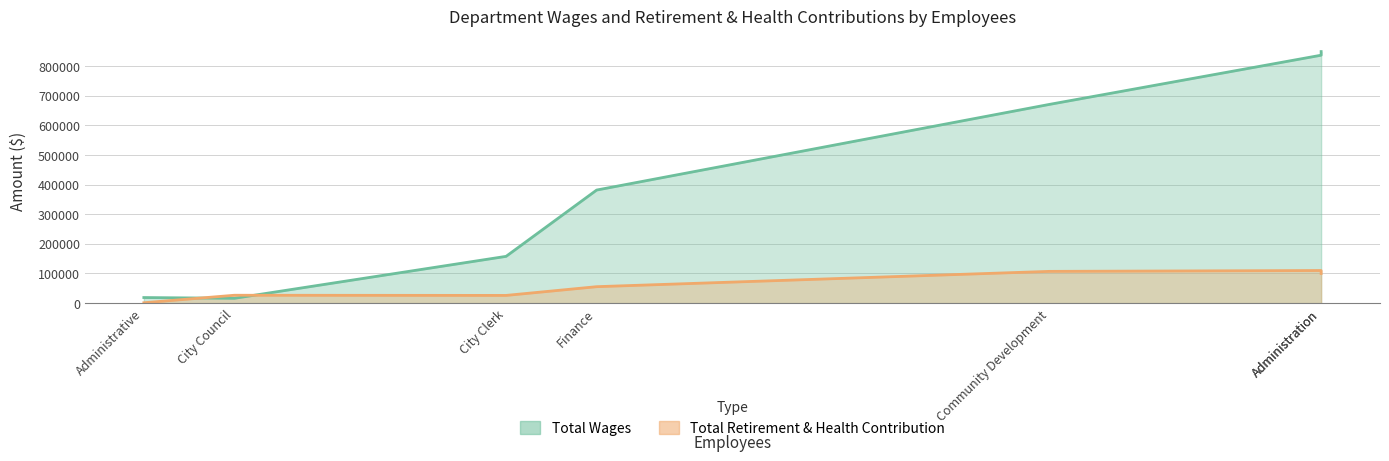

What is the total value across all series at City Clerk?

183685